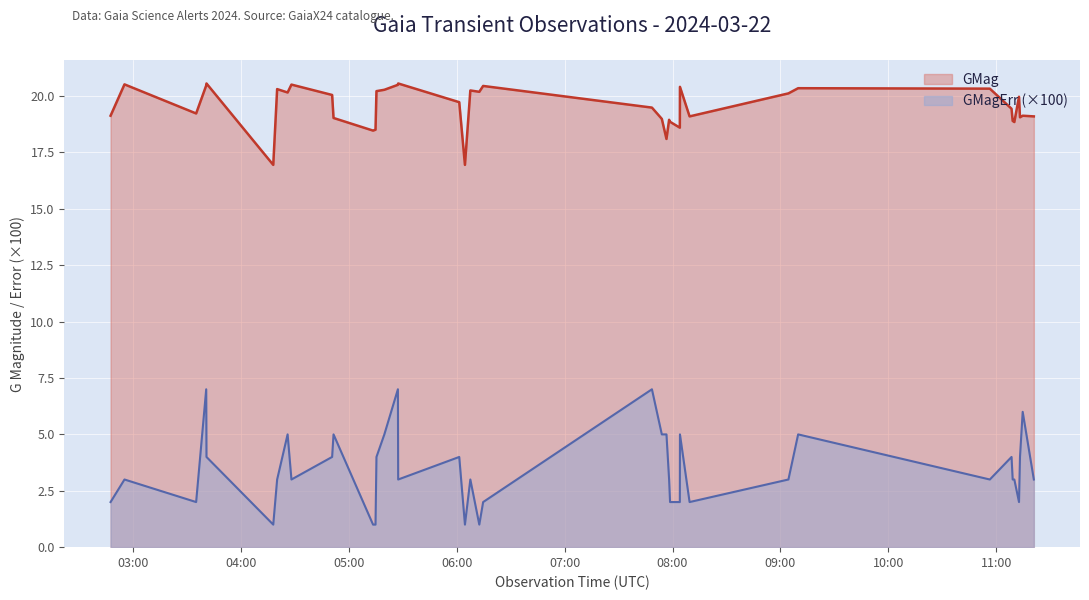

True or false: GMag and GMagErr cross at least once.

False